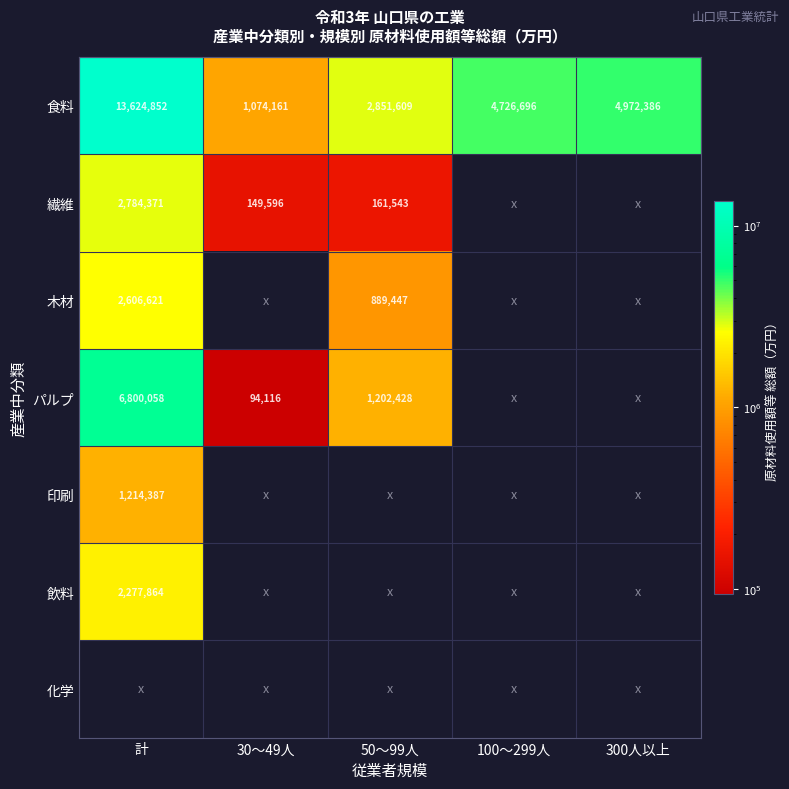

List the labels in order of 食料 value, smallest first.

30～49人, 50～99人, 100～299人, 300人以上, 計